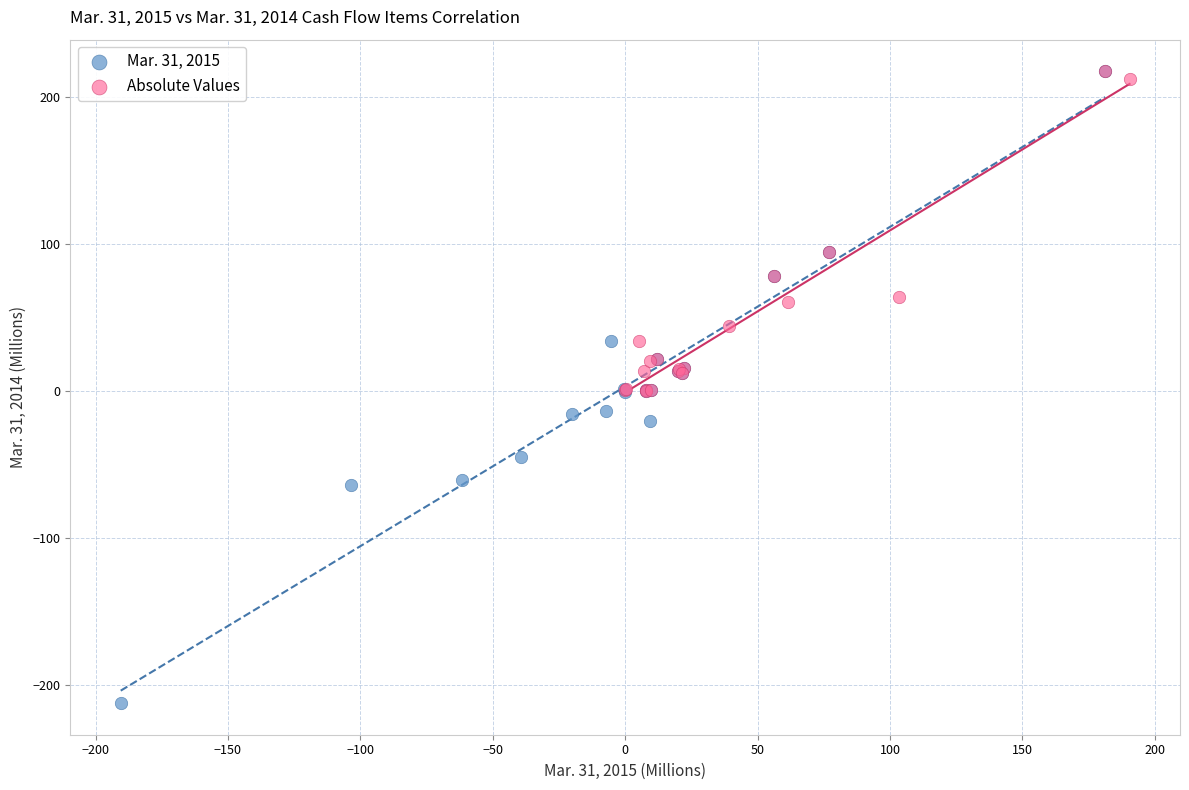

Which series has the largest Y range (max minus min)?

Mar. 31, 2015